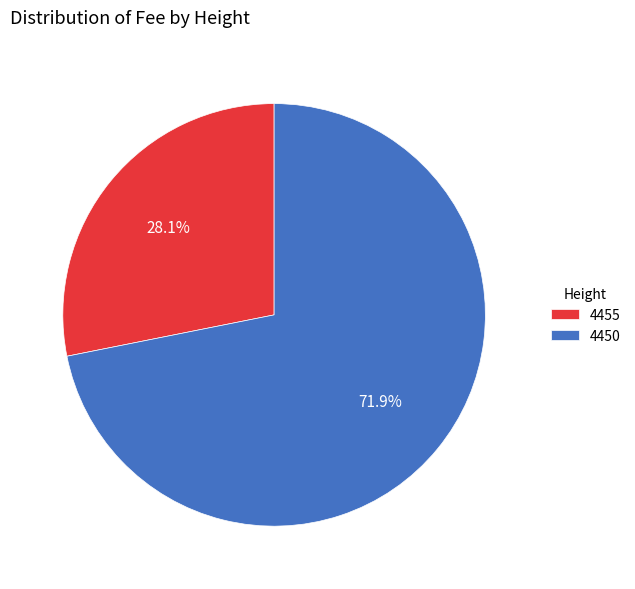

To the nearest percent, what is the combined percentage of 4450 and 4455?

100%